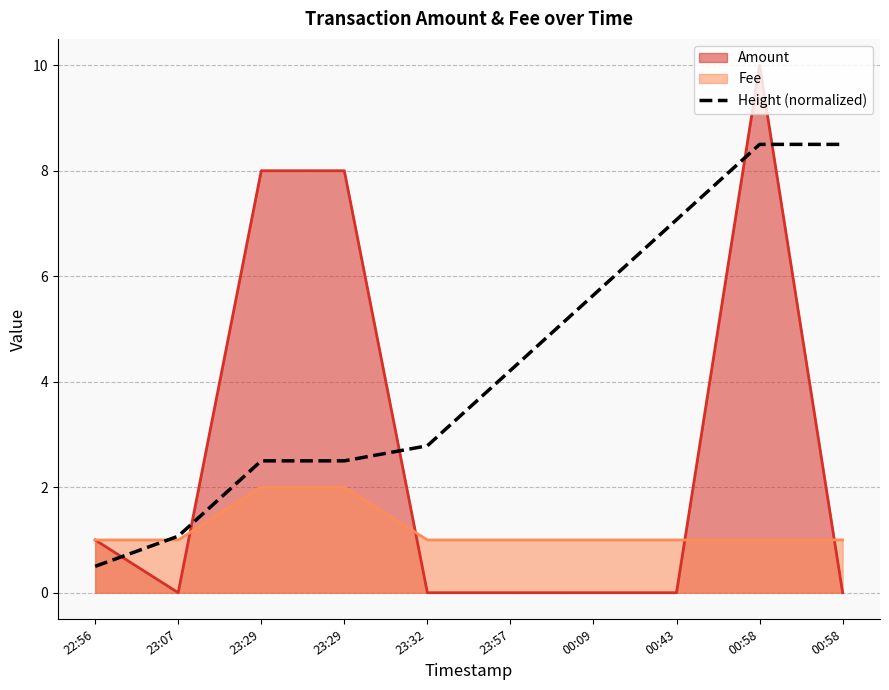

What is the maximum value shown in the chart?

10.0